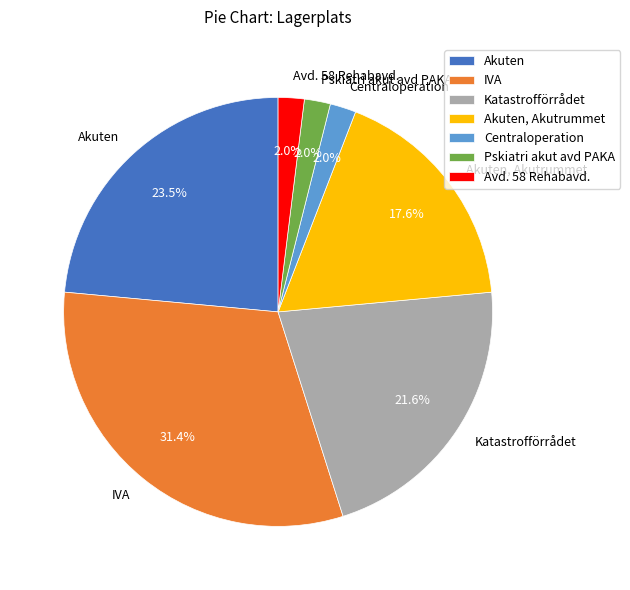

To the nearest percent, what portion does Katastrofförrådet represent?

22%